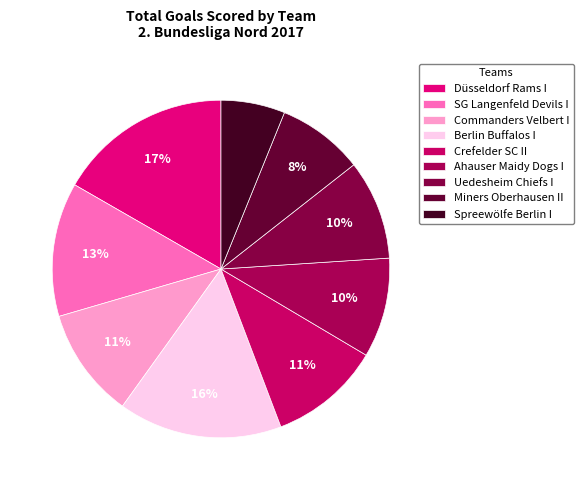

How many slices are in this pie chart?

9